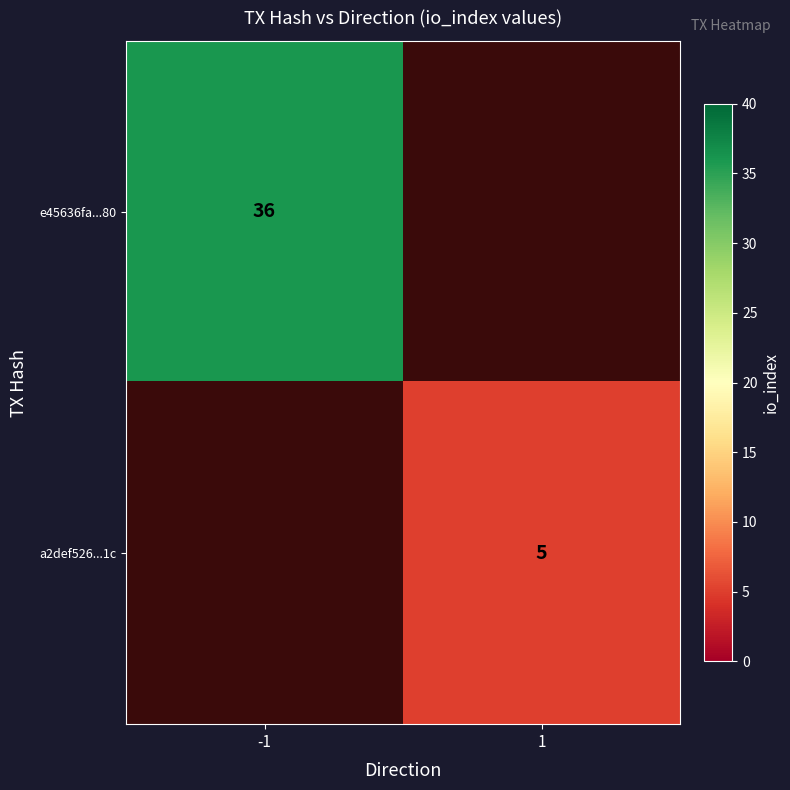

Is the value of e45636fa...80 at -1 greater than the value of a2def526...1c at 1?

Yes